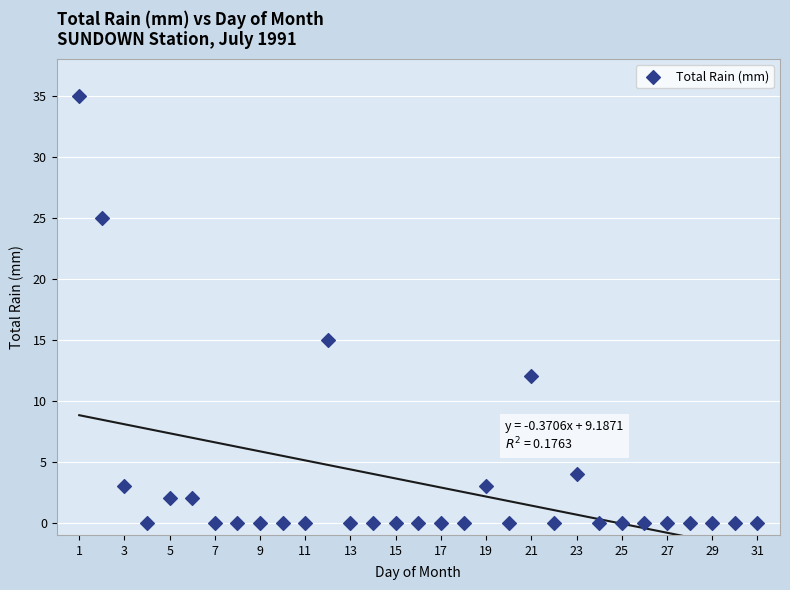

What is the range of Y values (max minus min)?

35